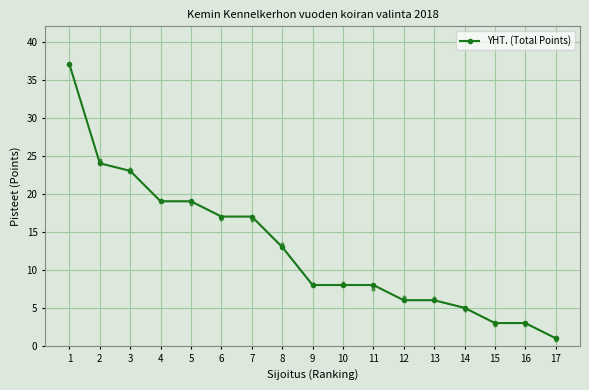

Reading left to right, what are all the values shown in this chart?

1=37	2=24	3=23	4=19	5=19	6=17	7=17	8=13	9=8	10=8	11=8	12=6	13=6	14=5	15=3	16=3	17=1